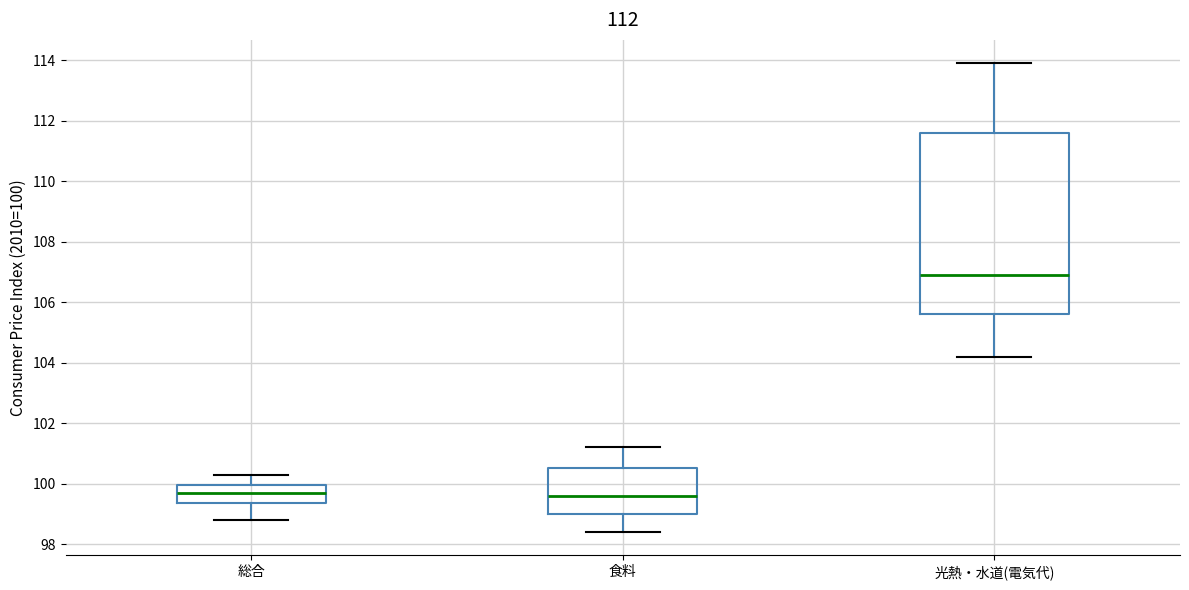

Where is the upper edge of the box for 光熱・水道(電気代) on the y-axis? The values are not printed on the chart, so give them approximately, as read against the axis.

111.6